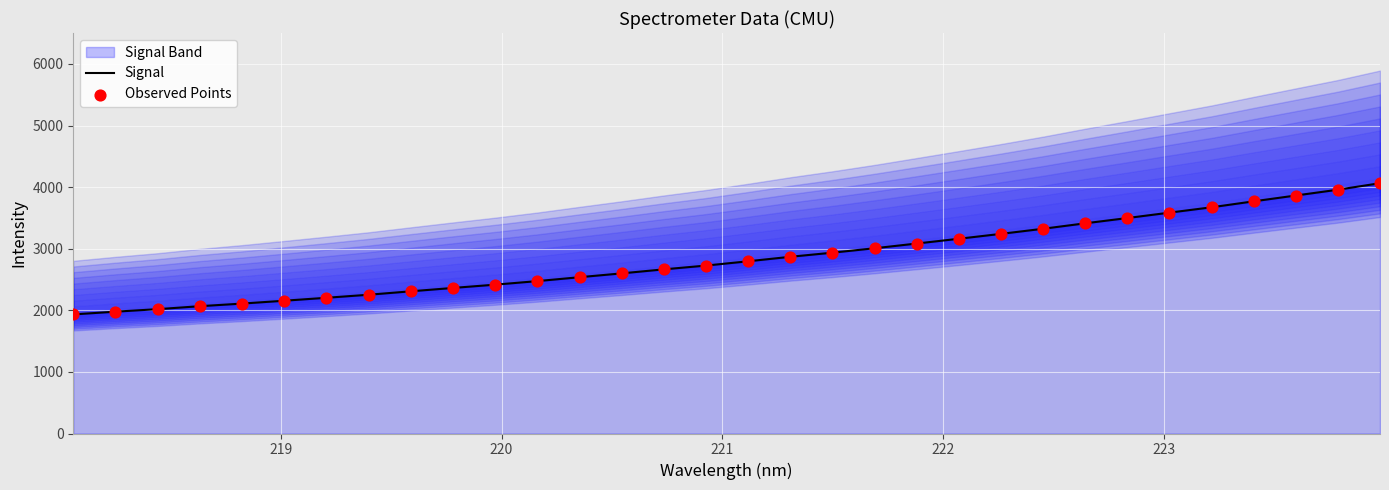

Which series contains the lowest Y value?

Signal